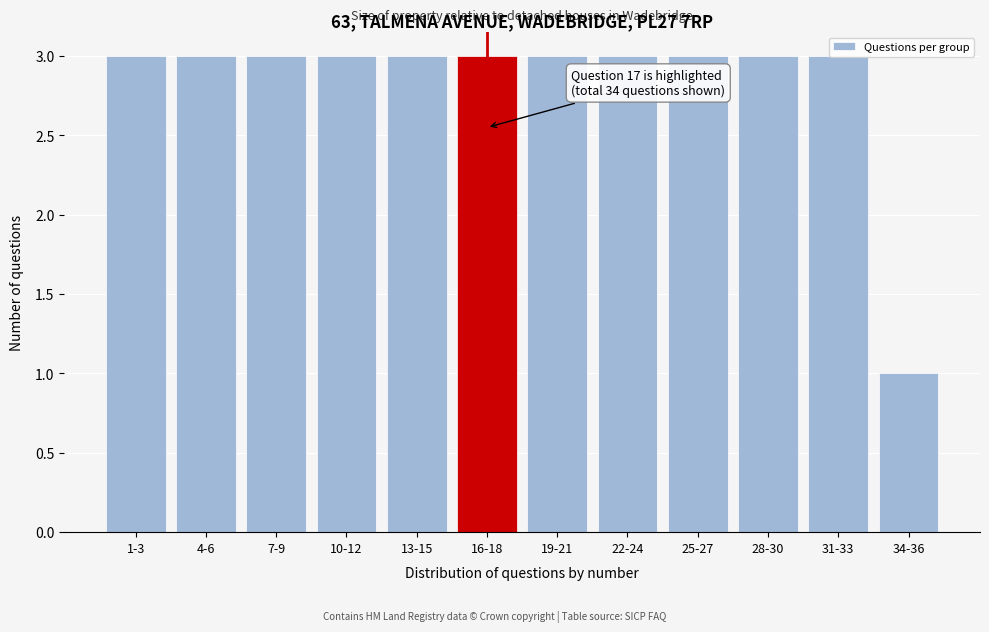

Is it true that the value at 7-9 is 3?

True